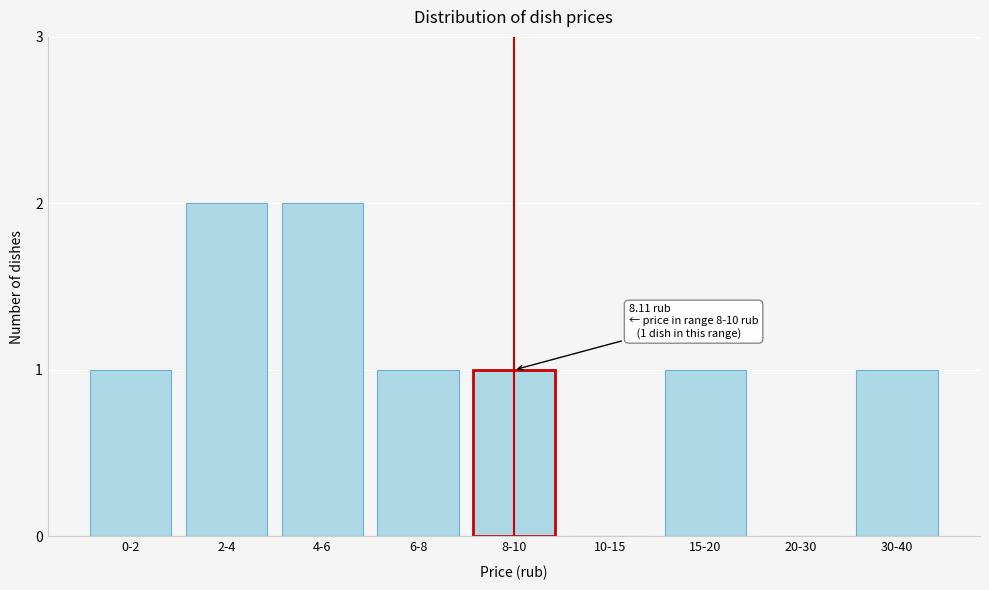

Reading left to right, what are all the values shown in this chart?

0-2=1	2-4=2	4-6=2	6-8=1	8-10=1	10-15=0	15-20=1	20-30=0	30-40=1